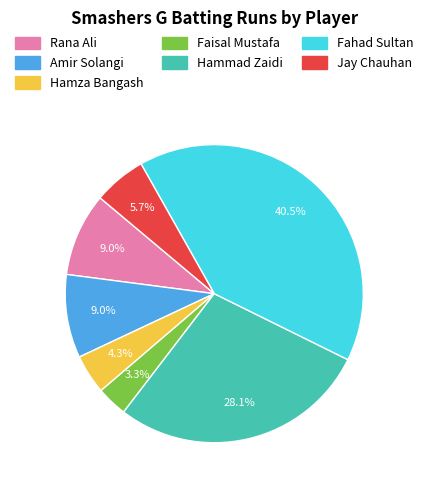

Combined, do Hammad Zaidi and Amir Solangi account for over 50%?

No